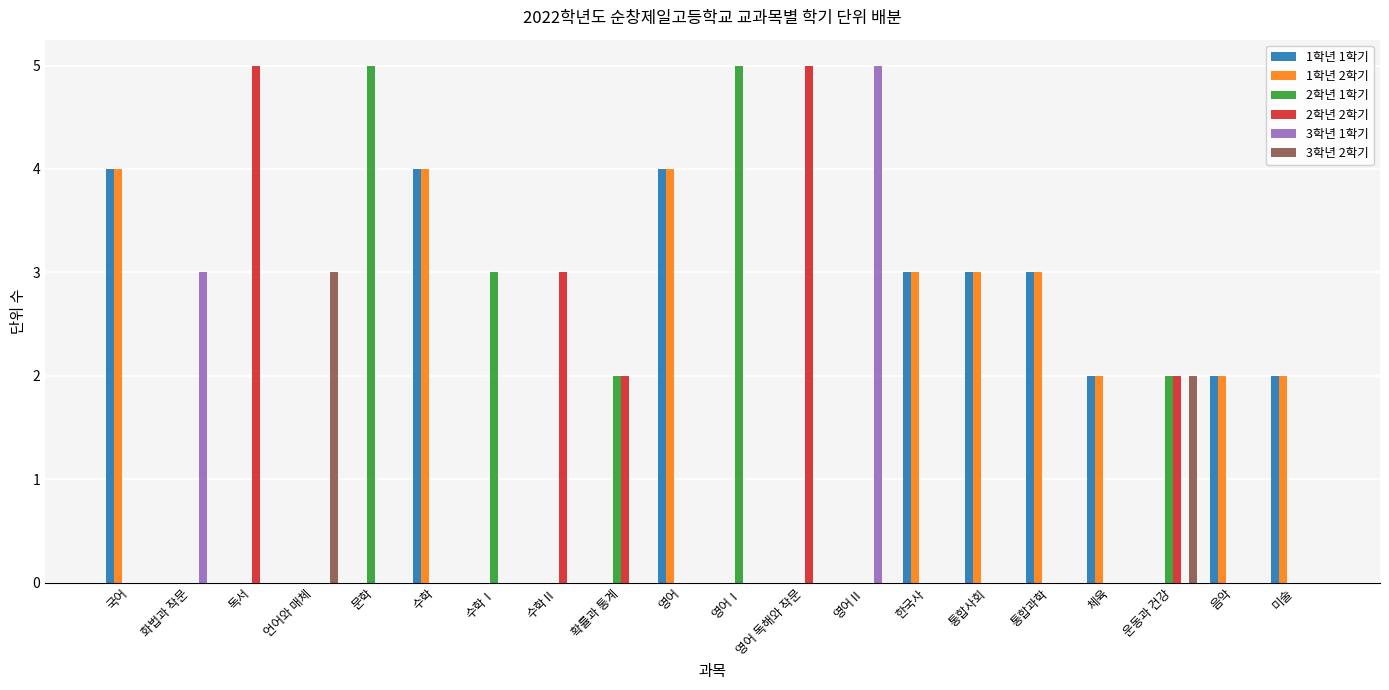

How many distinct data groups are displayed?

6